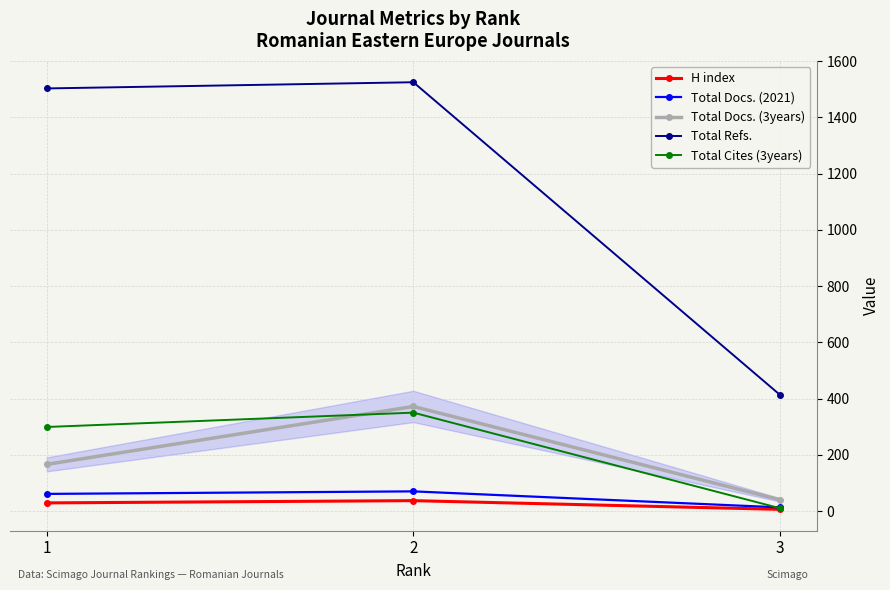

How many series are shown in this chart?

5